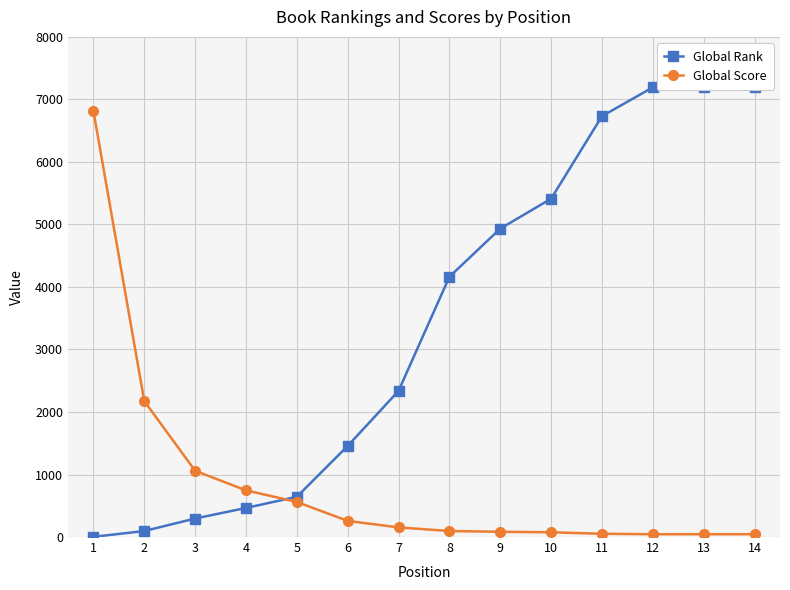

The value of Global Rank at 5 is 241. True or false?

False